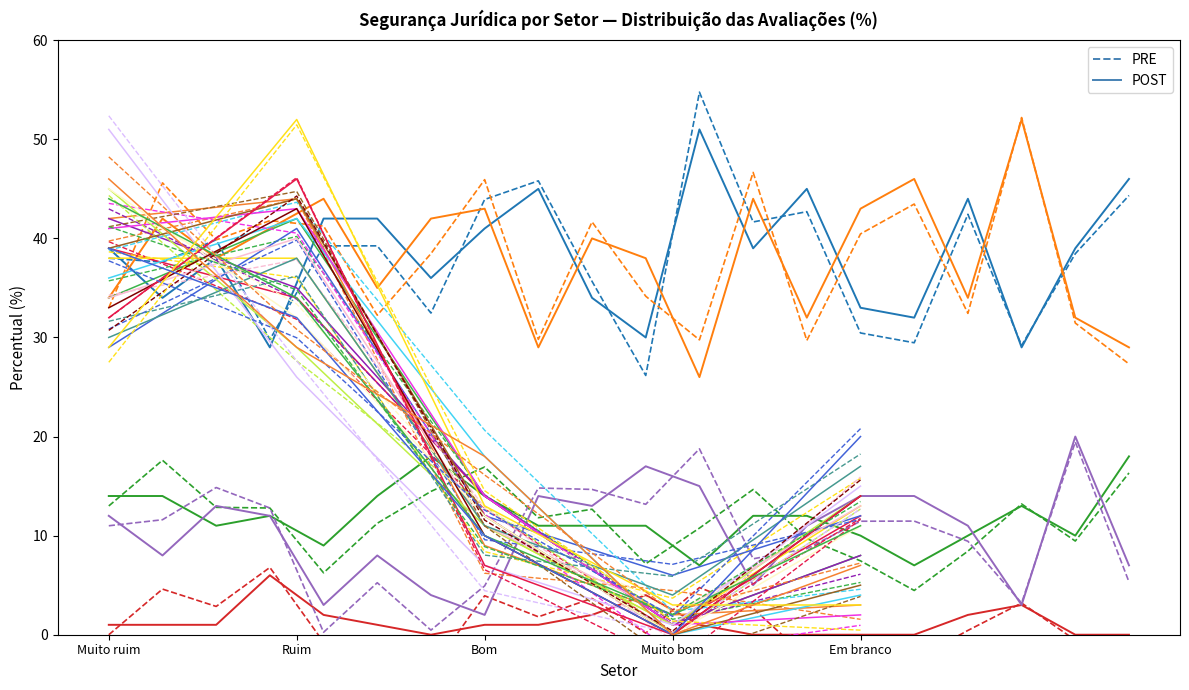

The PRE series shows 40.1 at Muito bom. True or false?

False